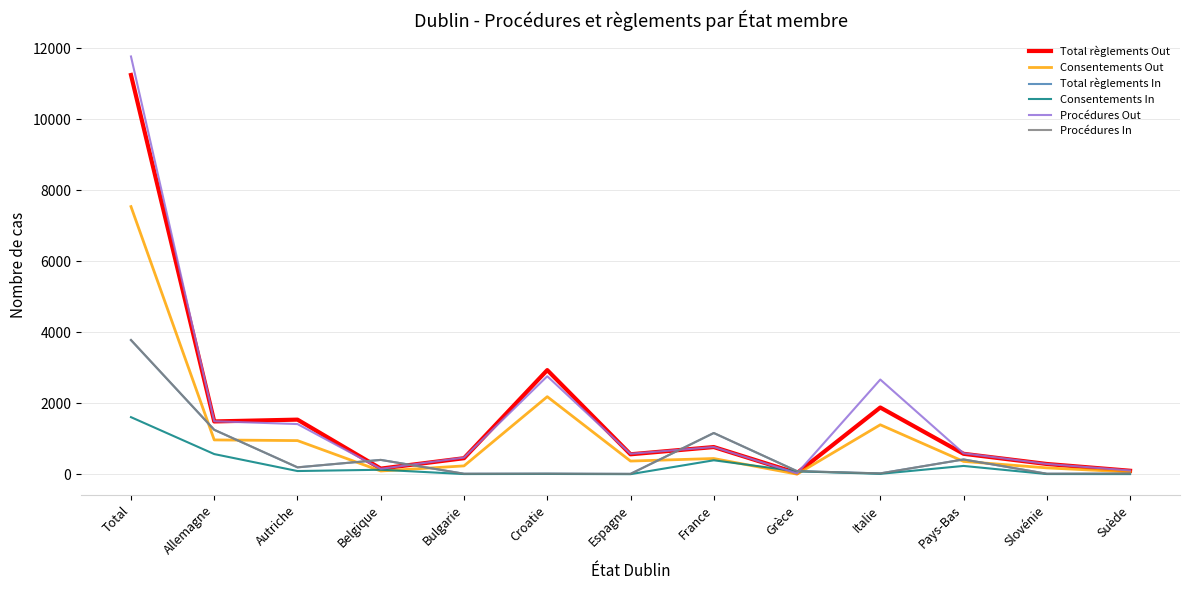

What is the greatest value displayed?

11775